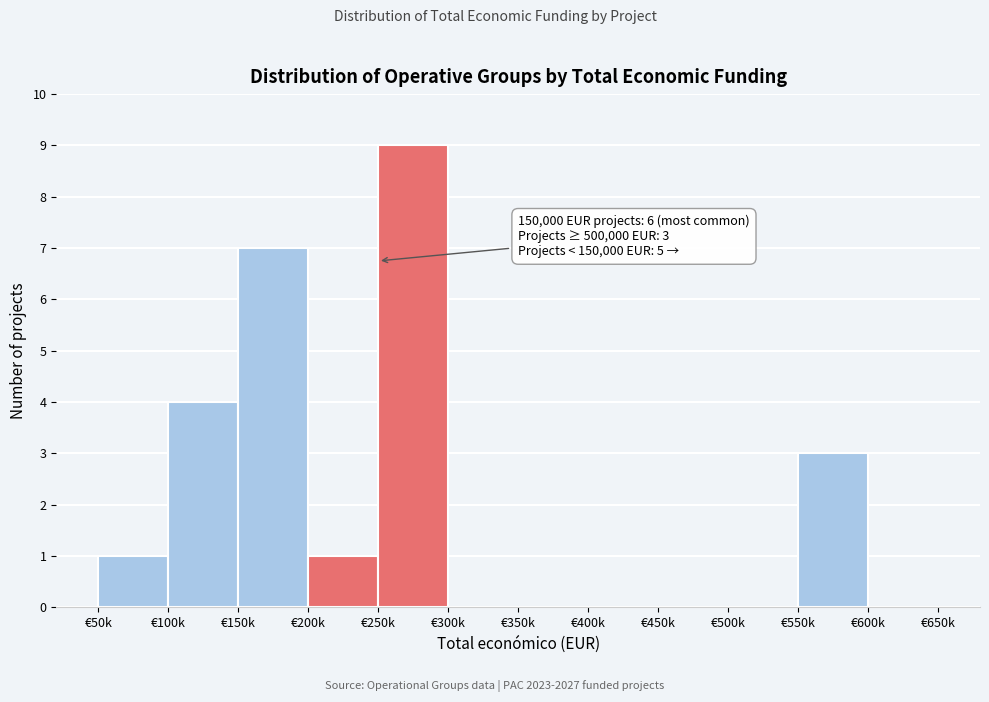

Reading left to right, transcribe all the data shown in this chart.

€50k=1	€100k=4	€150k=7	€200k=1	€250k=9	€300k=0	€350k=0	€400k=0	€450k=0	€500k=0	€550k=3	€600k=0